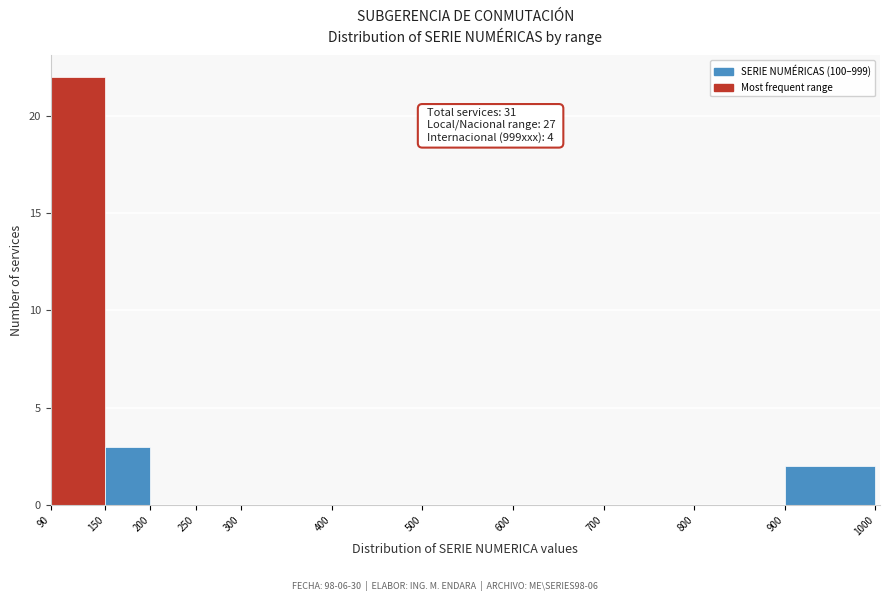

Which range on the x-axis has the tallest bar?

90 to 150